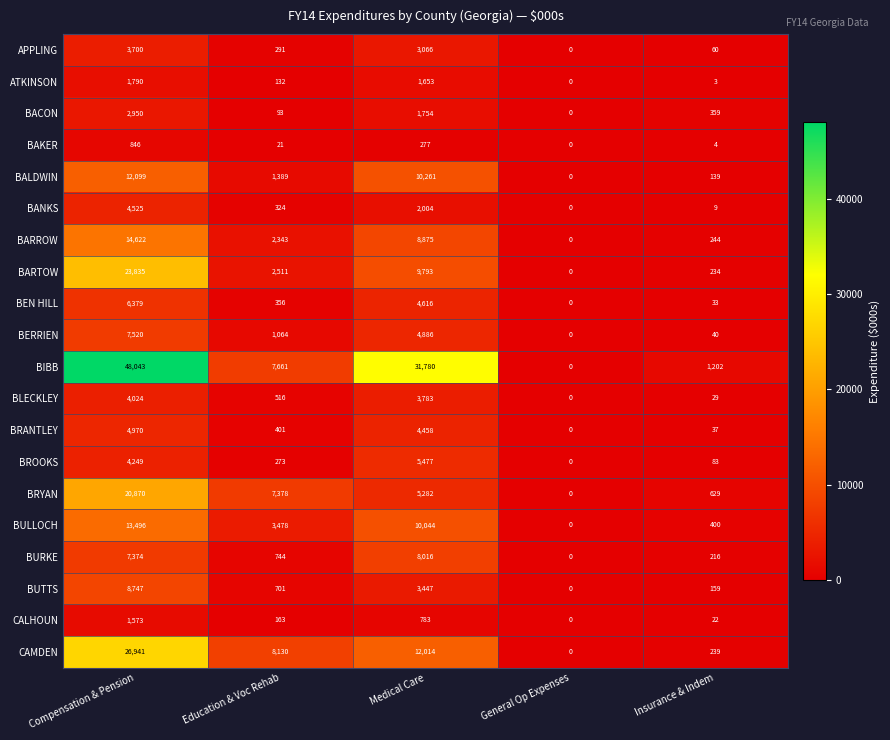

Which series has the largest range (max minus min)?

BIBB